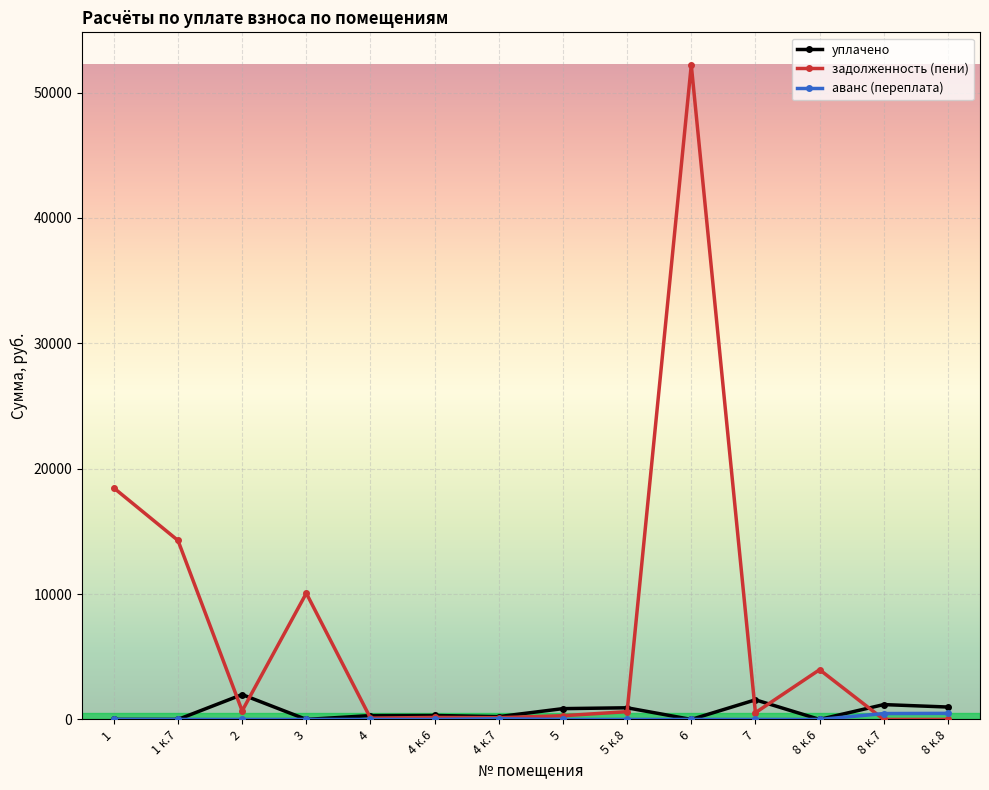

What is the maximum value for задолженность (пени)?

52198.1